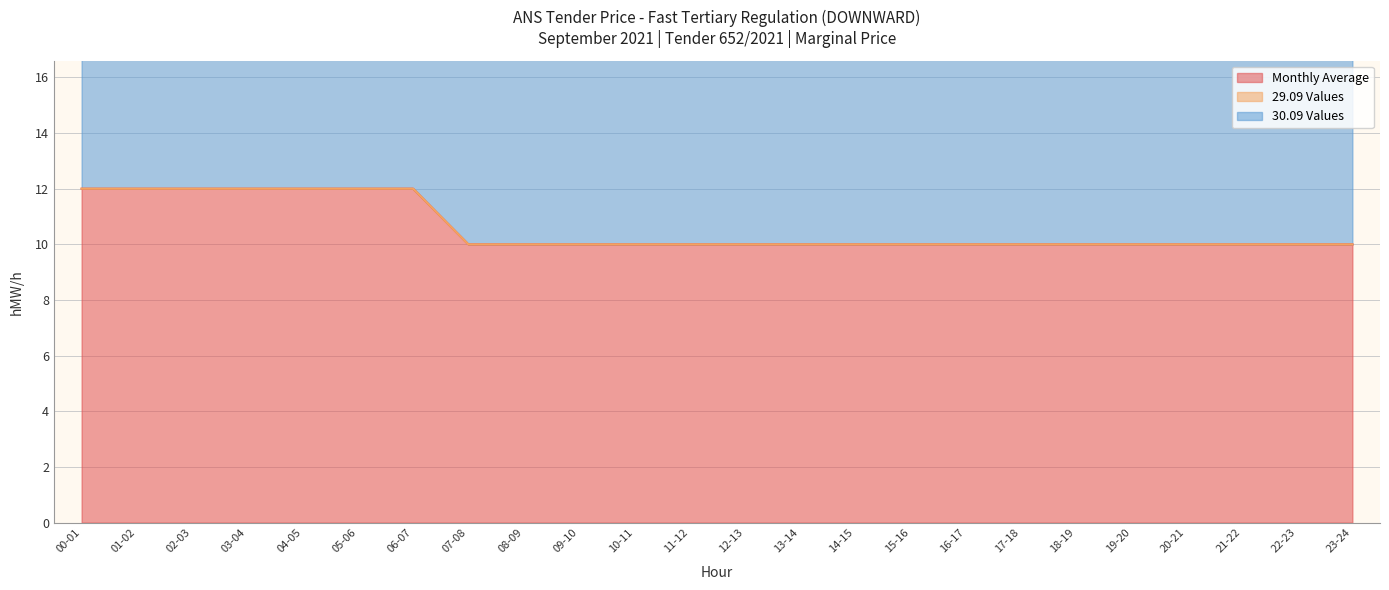

At which category is the sum across all series the highest?

00-01